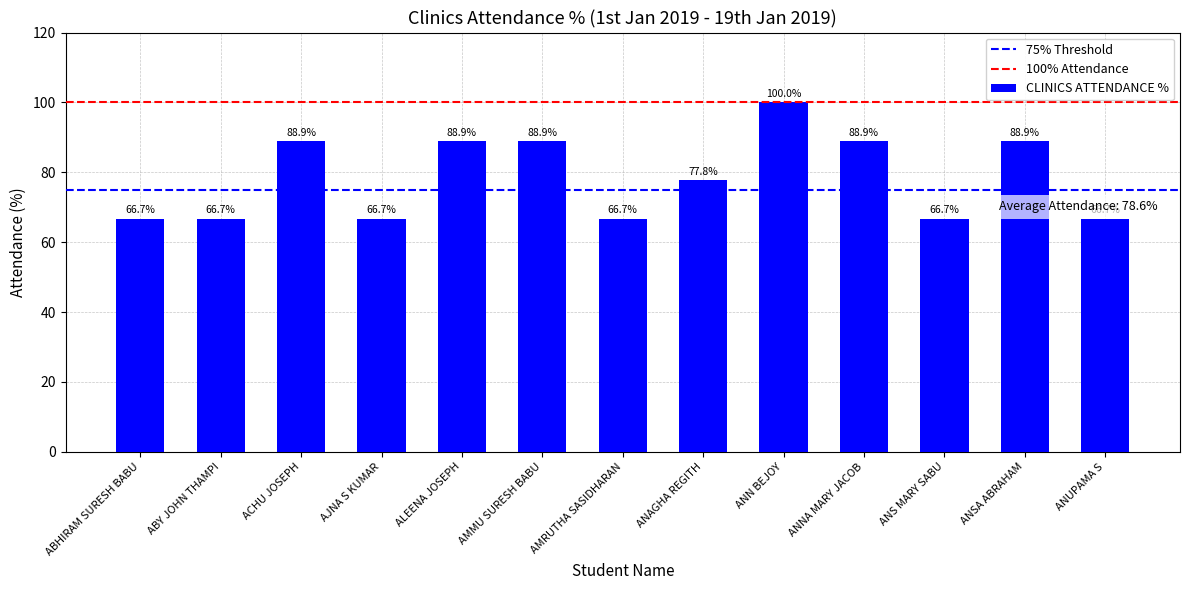

The chart shows a value of 88.9 at ANSA ABRAHAM. True or false?

True